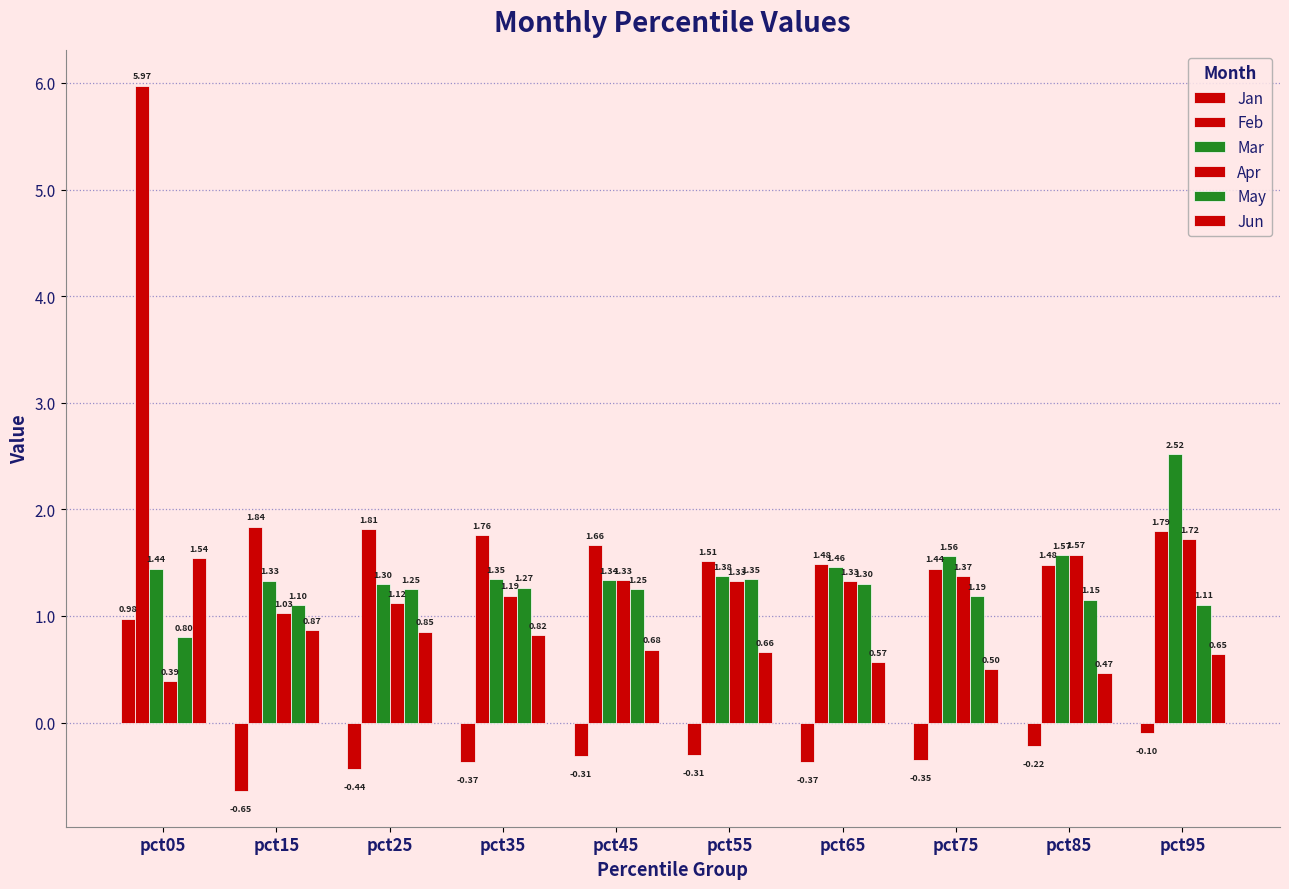

What is the value of the Jun bar at the 2nd from the left?

0.9